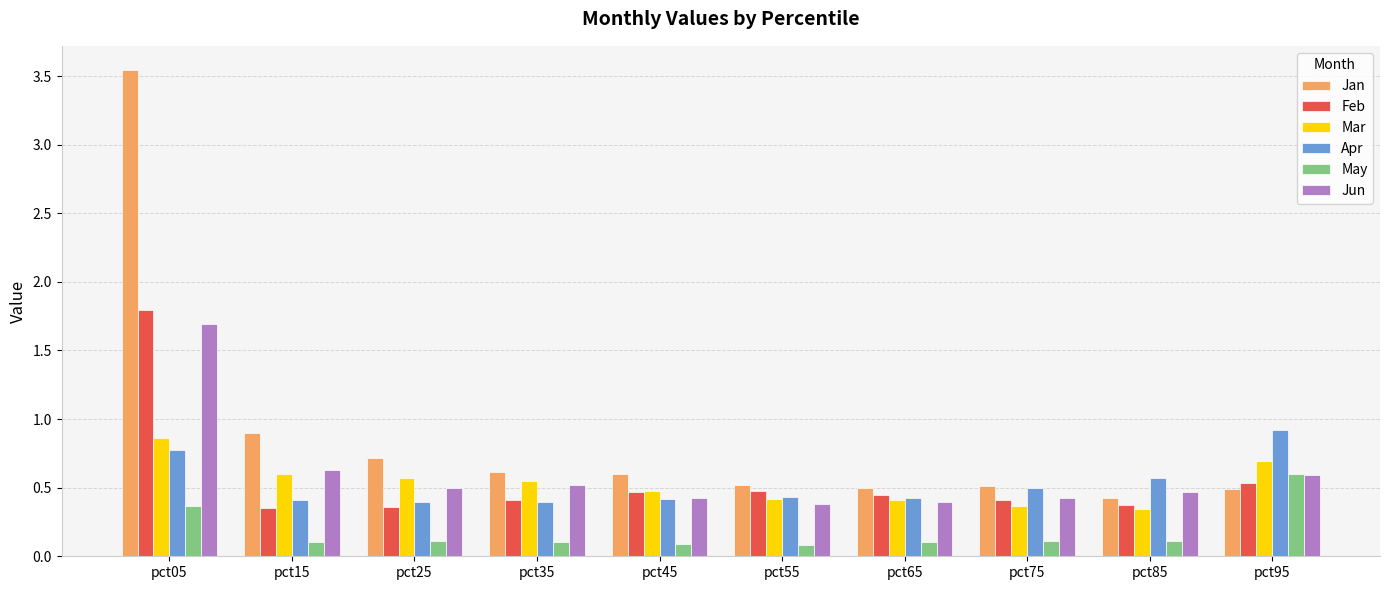

Is the value of Jun at pct35 greater than the value of Apr at pct55?

Yes